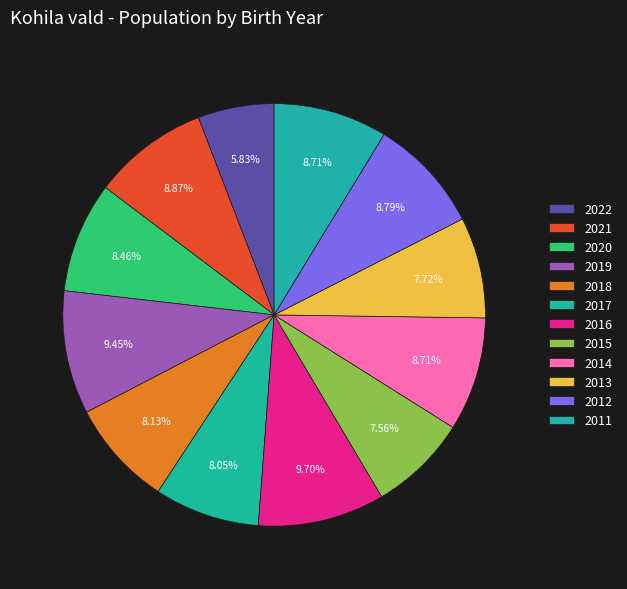

Between 2011 and 2014, which is larger?

2011